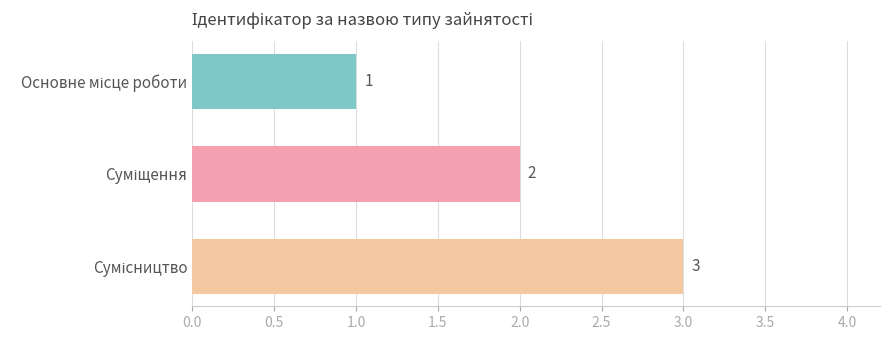

Count the values in the range 1 to 3.

3